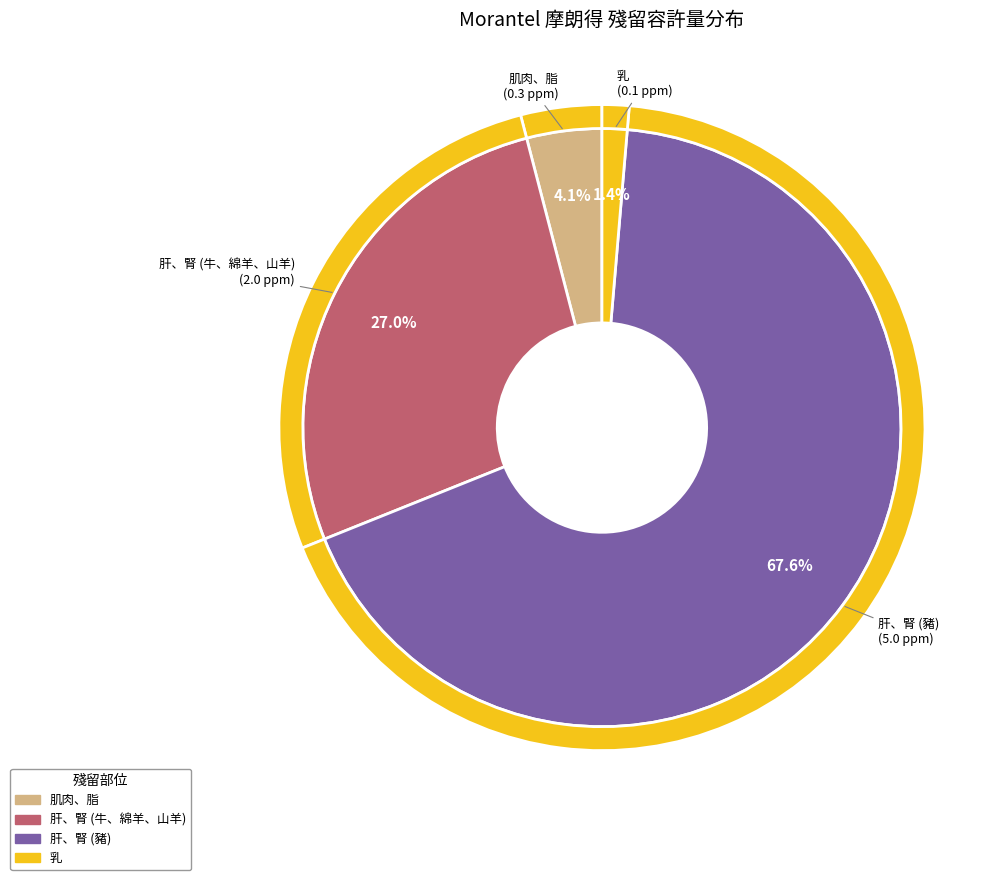

To the nearest percent, what portion does 肝、腎 (牛、綿羊、山羊) represent?

27%